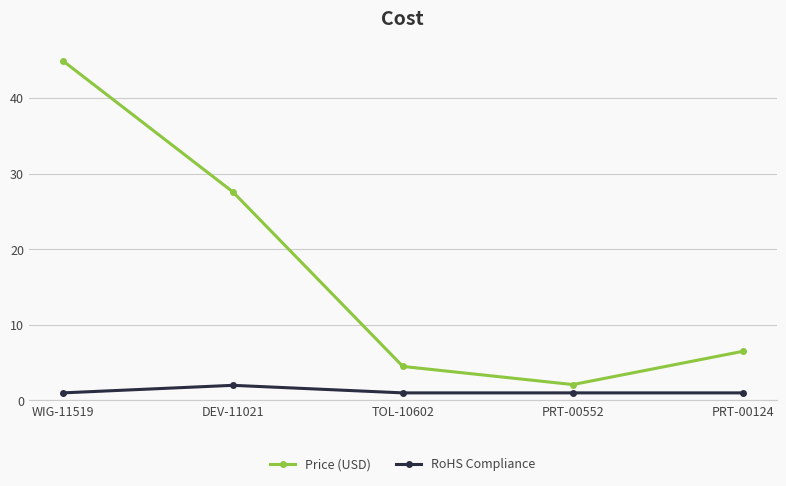

What value does the RoHS Compliance series have at PRT-00552?

1.0